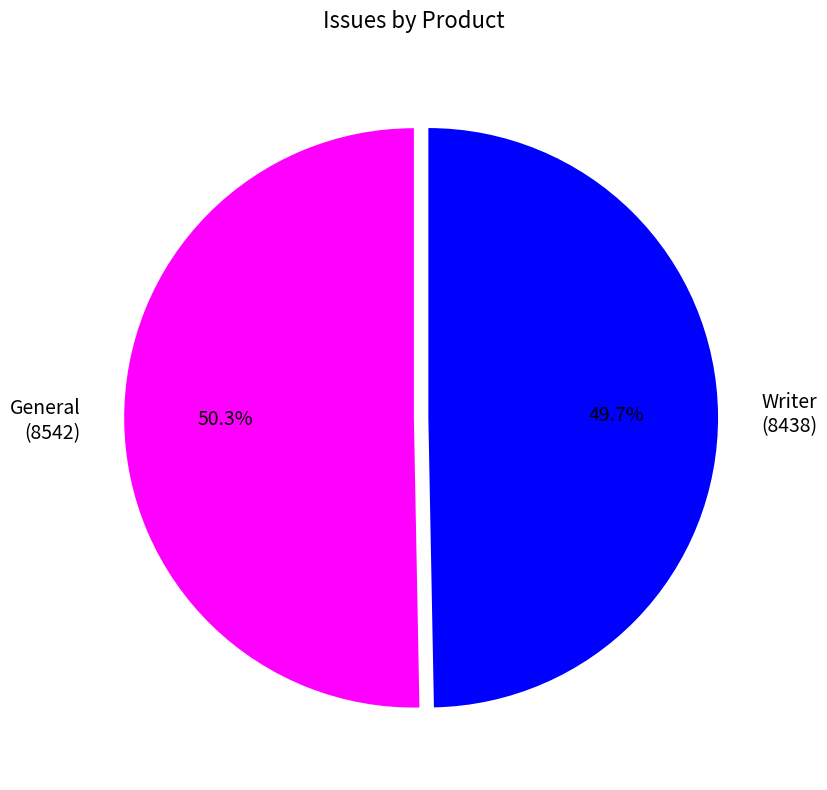

Do Writer and General together represent more than half of the pie?

Yes